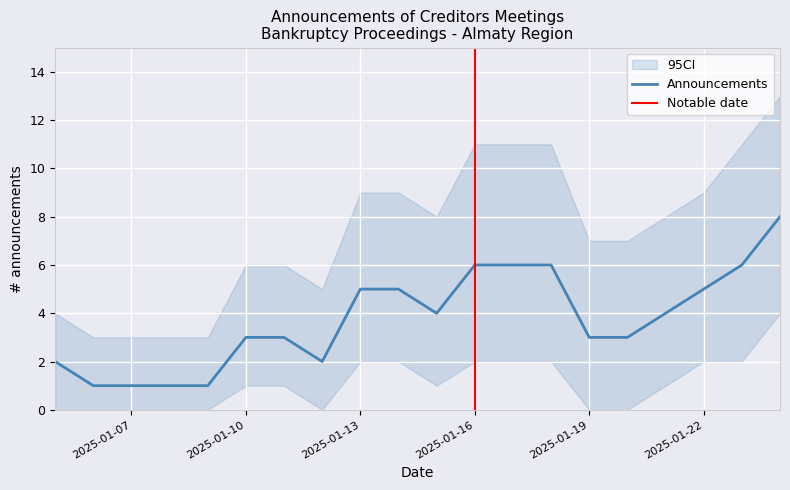

What is the ratio of the value at 2025-01-09 to the value at 2025-01-07?

1.0